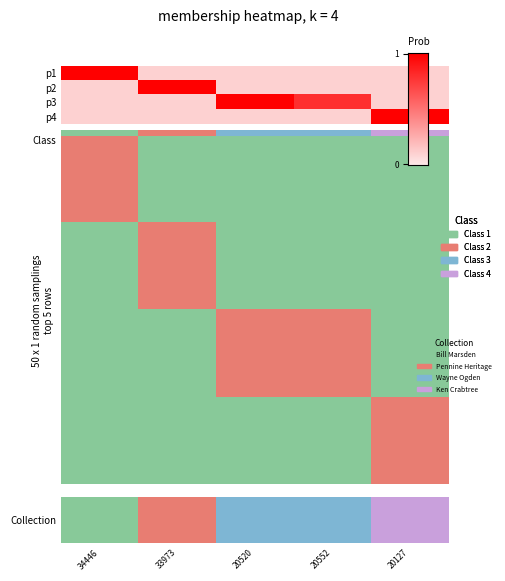

How many positive values does the row_1 series have?

1